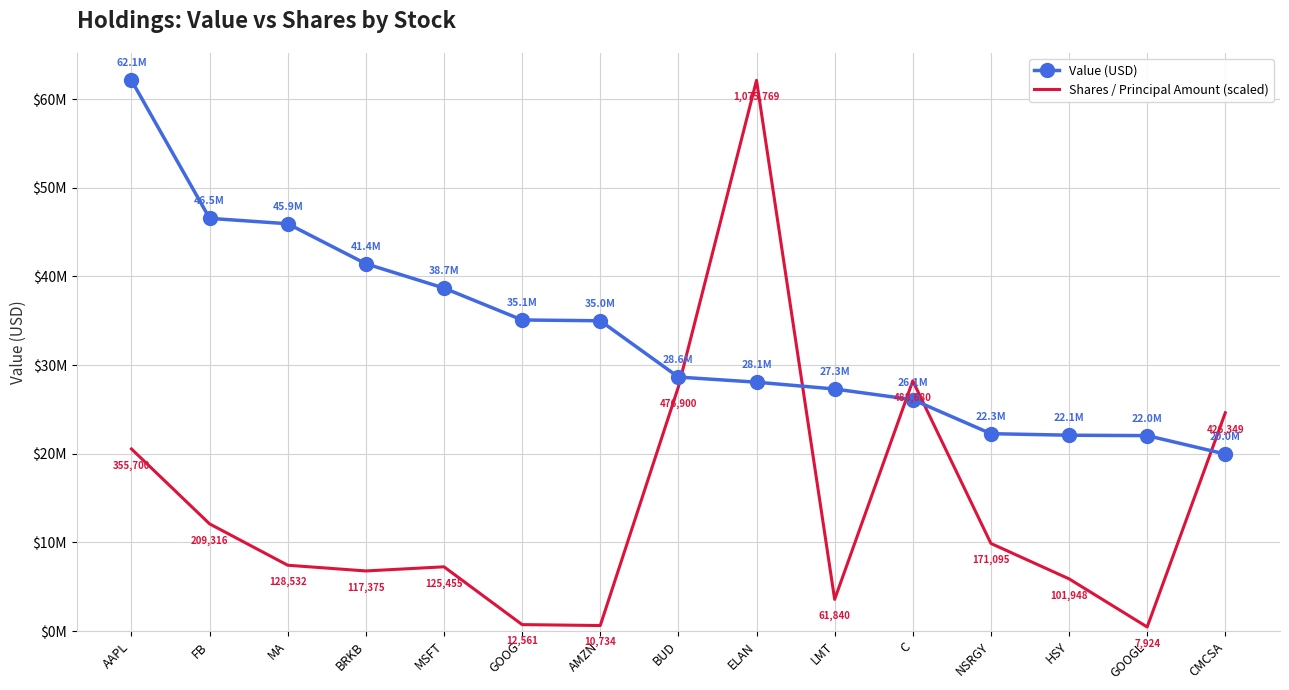

Rank the categories by Shares / Principal Amount (scaled) value from lowest to highest.

GOOGL, AMZN, GOOG, LMT, HSY, BRKB, MSFT, MA, NSRGY, FB, AAPL, CMCSA, BUD, C, ELAN